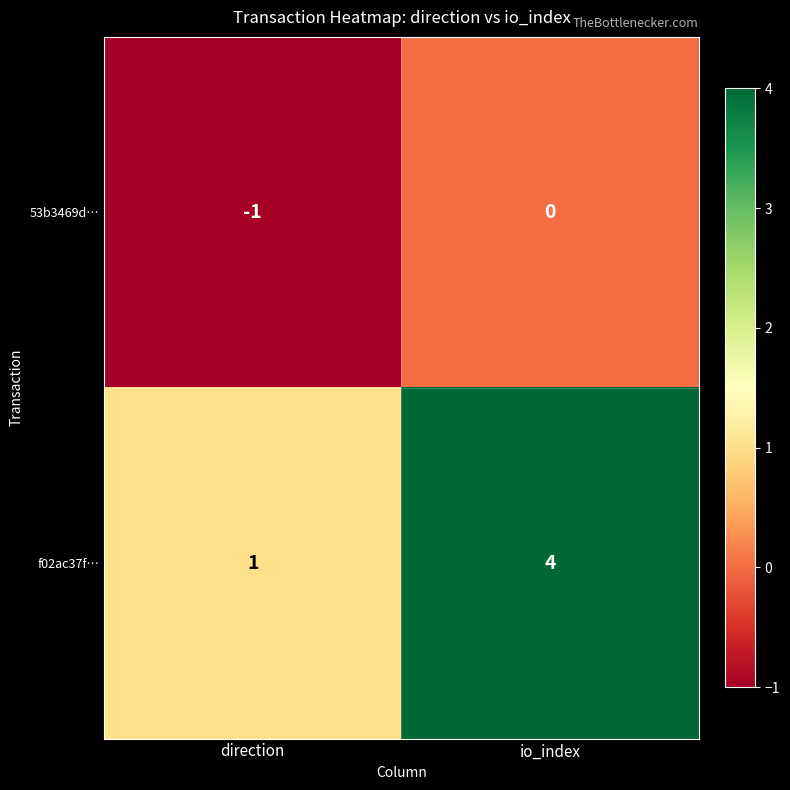

What is the difference between the f02ac37f… values at io_index and direction?

3